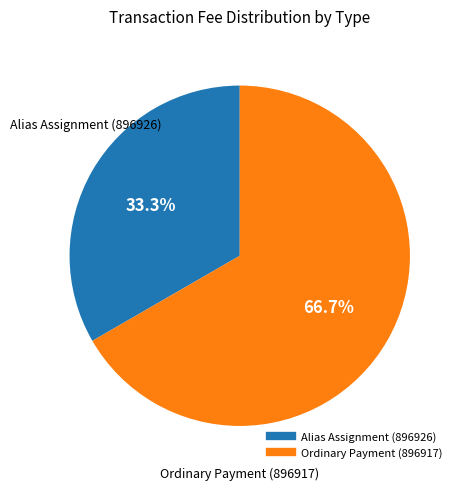

Count the number of slices in the pie.

2